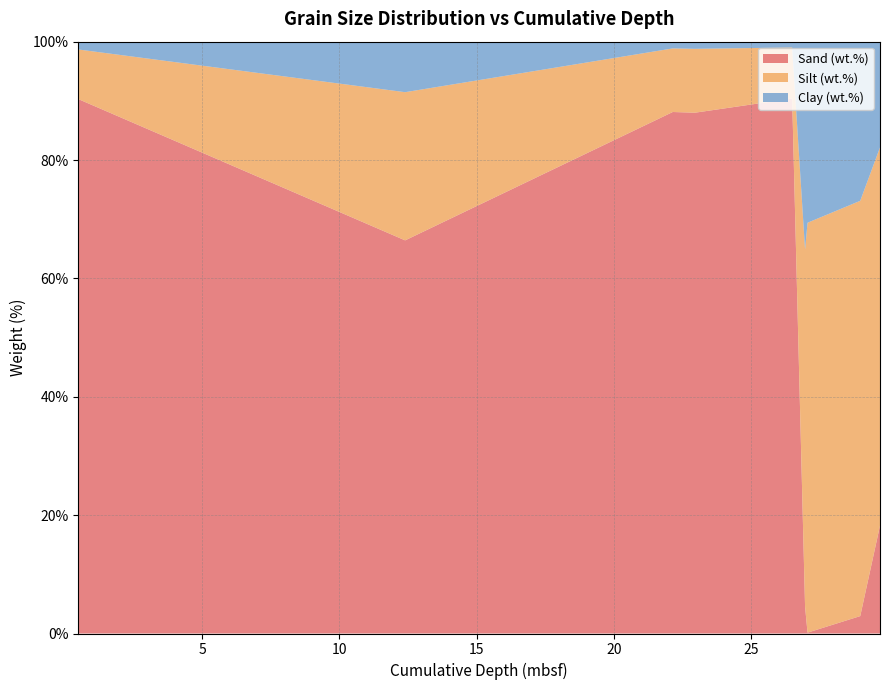

Reading left to right, what are all the values shown in this chart?

Sand (wt.%): 90.3	66.4	88.1	88.0	90.4	4.5	0.1	2.9	18.2
Silt (wt.%): 8.4	25.0	10.7	10.8	8.6	60.4	69.3	70.2	63.9
Clay (wt.%): 1.3	8.5	1.1	1.2	1.0	35.1	30.6	26.9	17.9